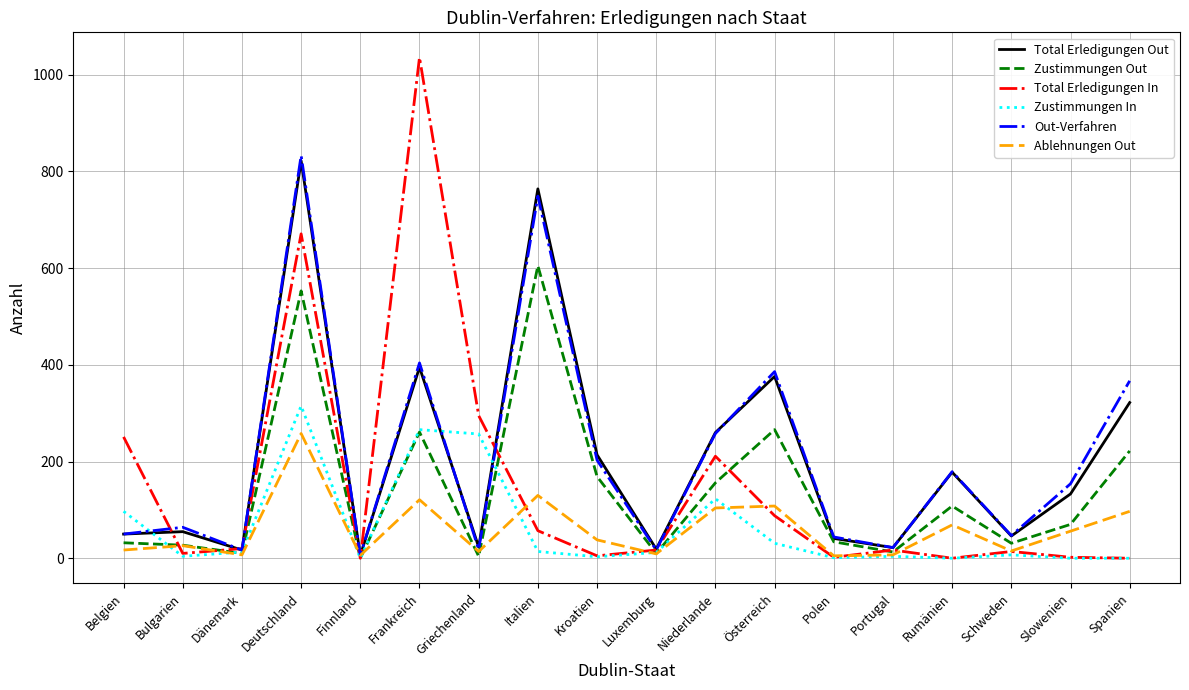

What is the spread (max minus min) of values at Rumänien?

179